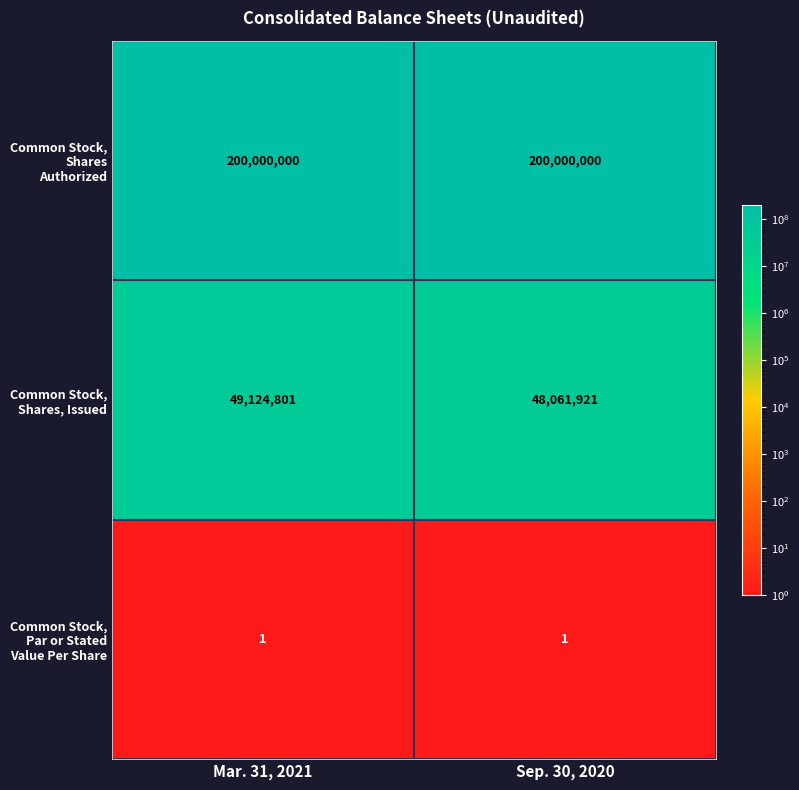

Count the number of categories in the chart.

2